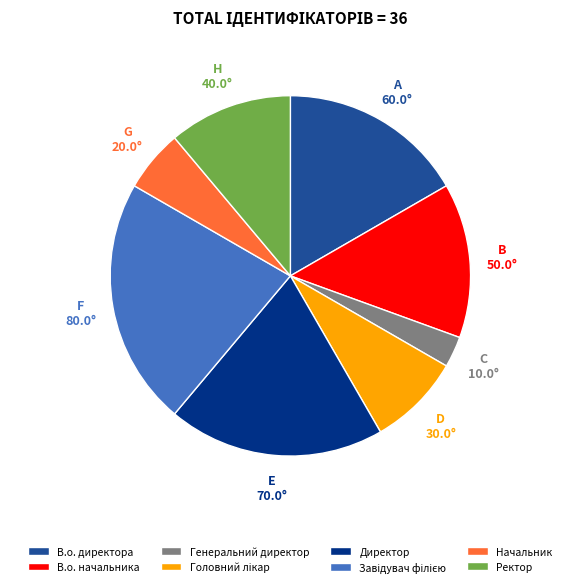

Which slice is the smallest?

Генеральний директор